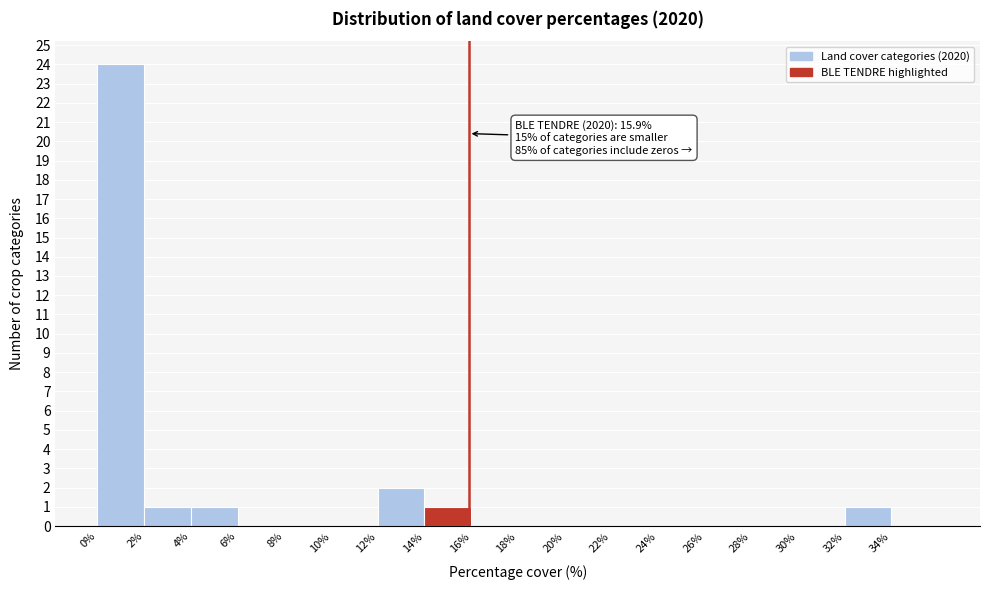

Which range on the x-axis has the tallest bar?

0 to 2